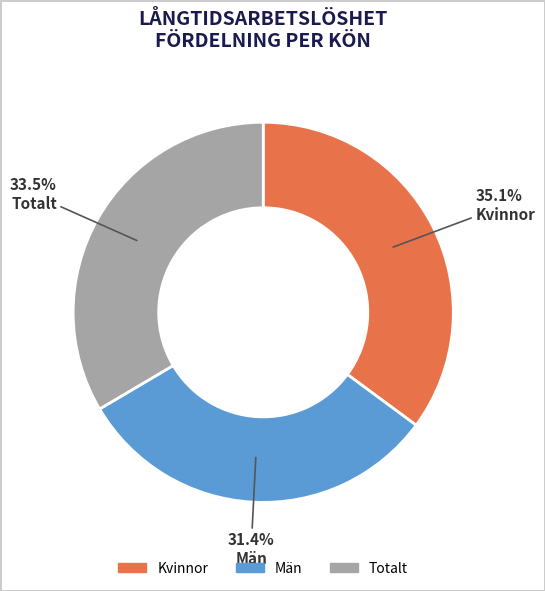

Count the number of slices in the pie.

3